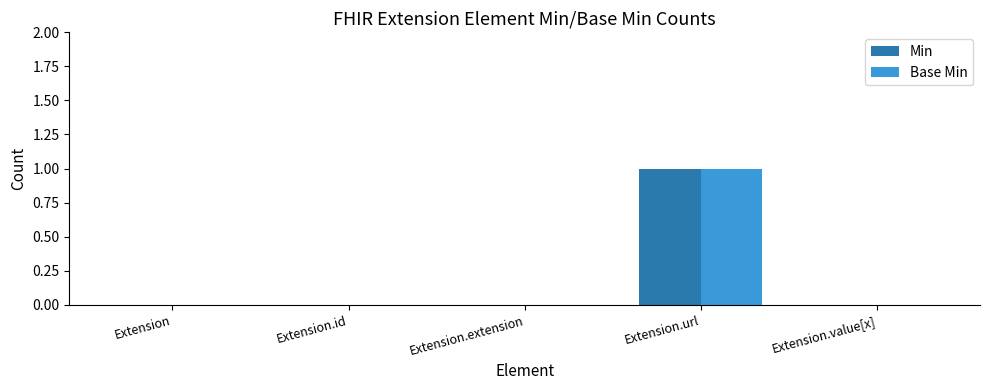

What is the greatest value displayed?

1